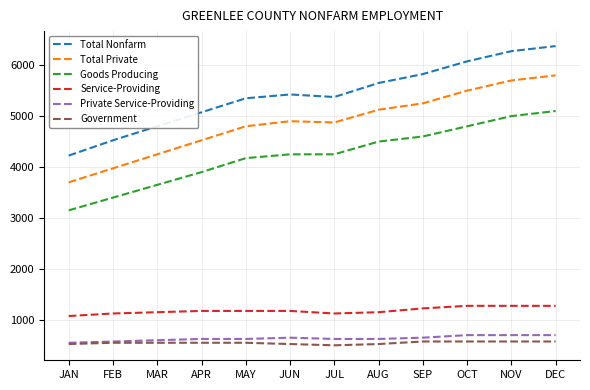

What is the greatest value displayed?

6375